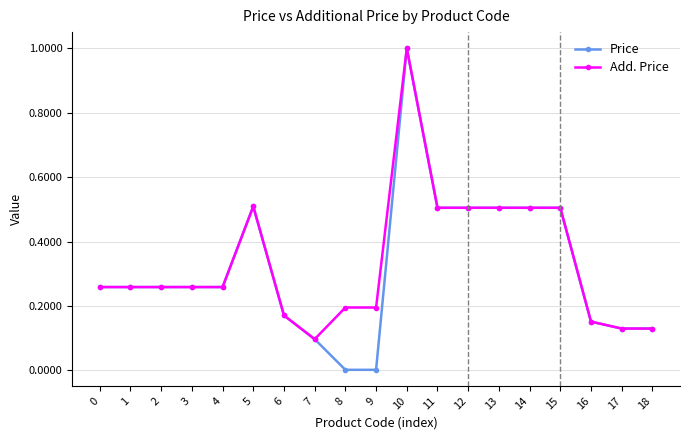

True or false: Add. Price and Price cross at least once.

False